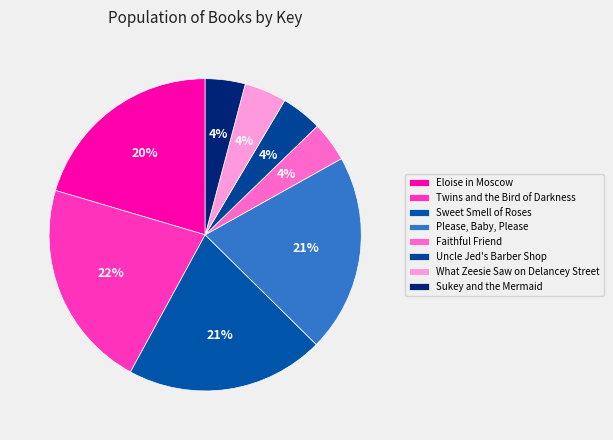

What percentage do What Zeesie Saw on Delancey Street and Eloise in Moscow together represent?

24.8%